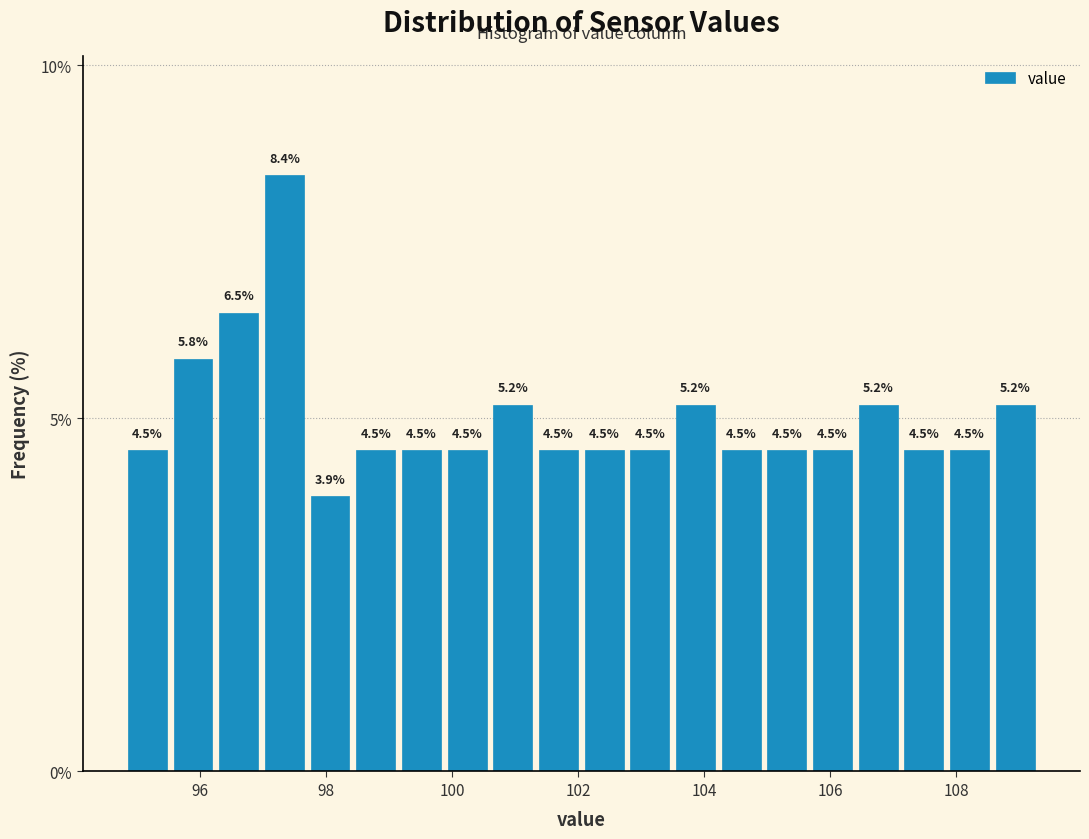

Around what value on the x-axis is the tallest bar? Give the approximate position of its centre, as read against the axis.

97.4